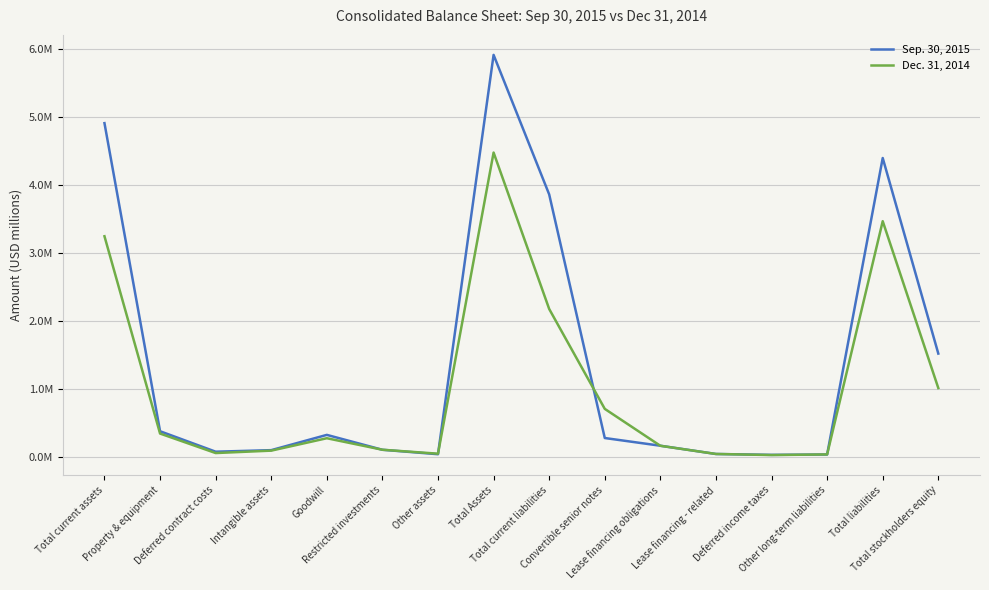

List the series in order of their overall mean, highest first.

Sep. 30, 2015, Dec. 31, 2014